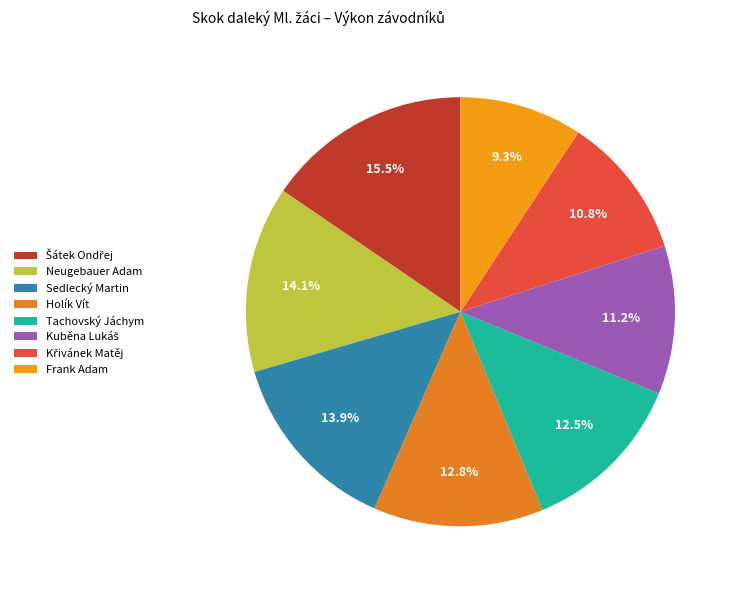

Does Neugebauer Adam represent more than half of the total?

No